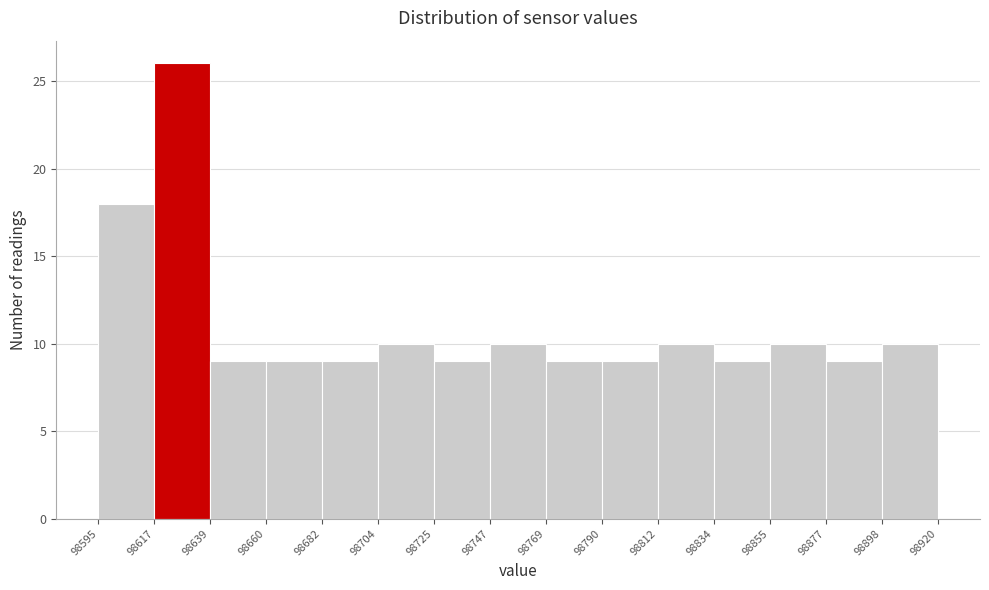

Over which range of the x-axis is the bar tallest?

98617 to 98639